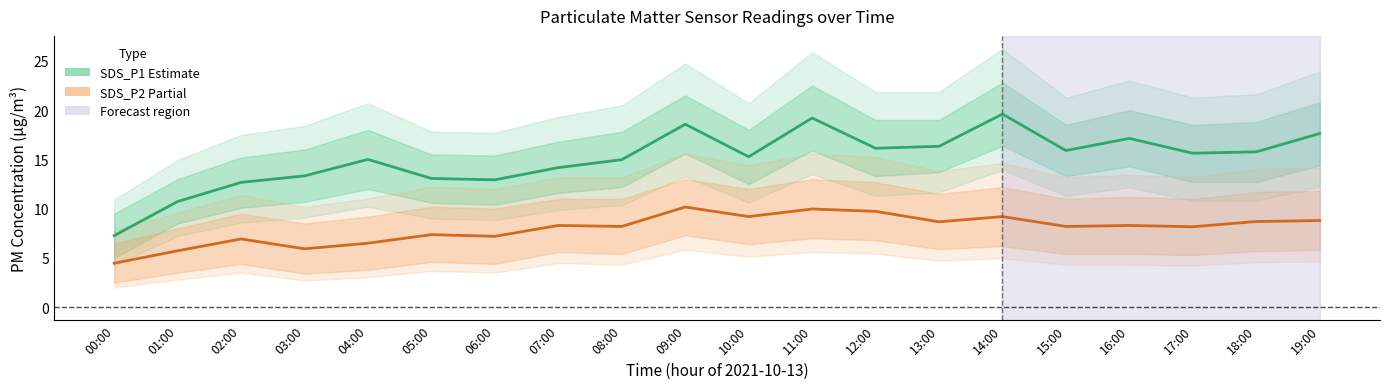

What is the label of the 10th point from the left?

09:00